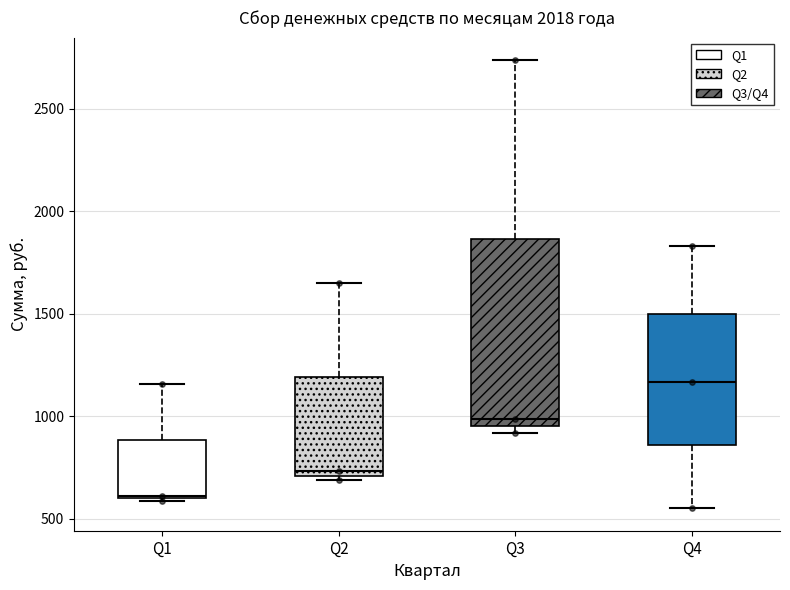

Which box's median line is the lowest?

Q1